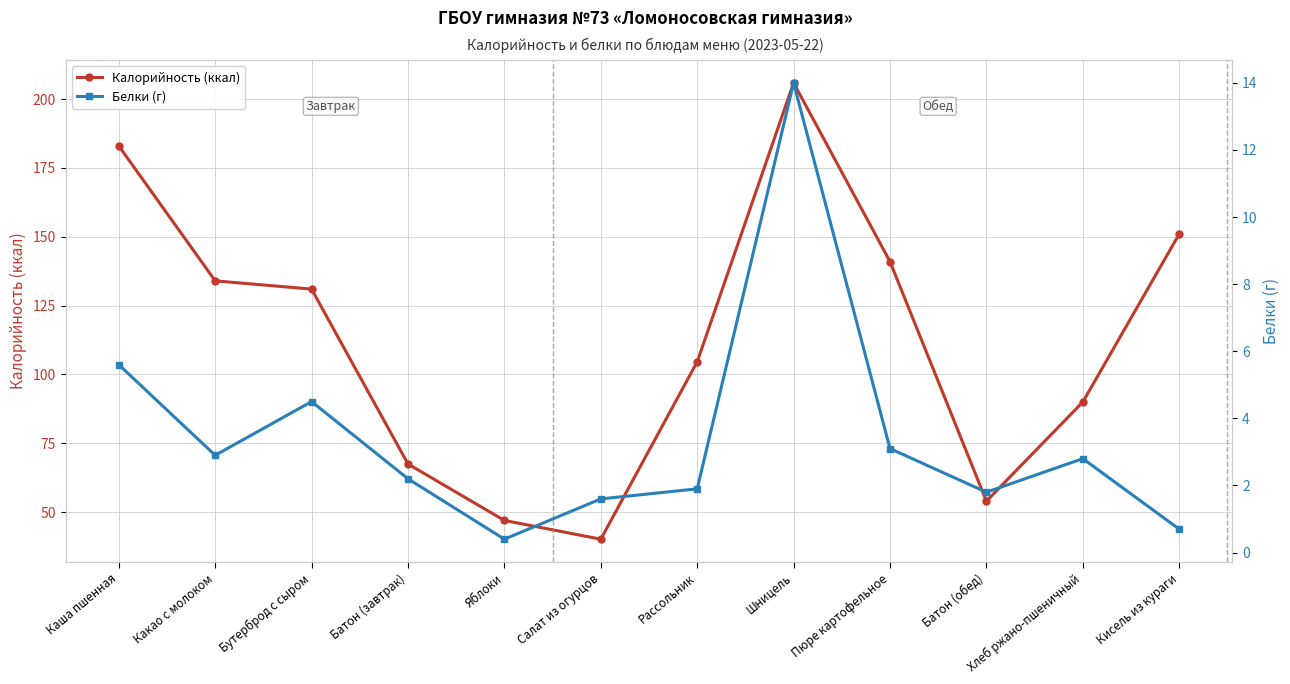

The Калорийность (ккал) series shows 113.3 at Батон (завтрак). True or false?

False